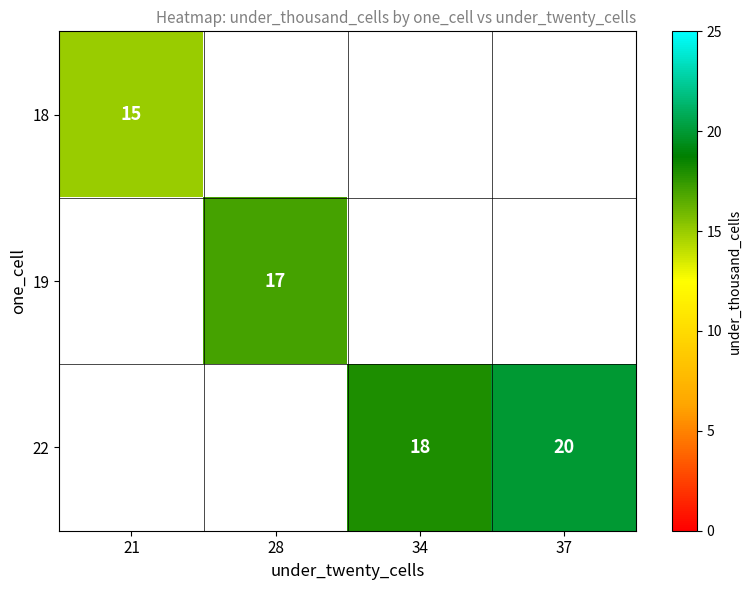

Is it true that 22 equals 20 at 37?

True